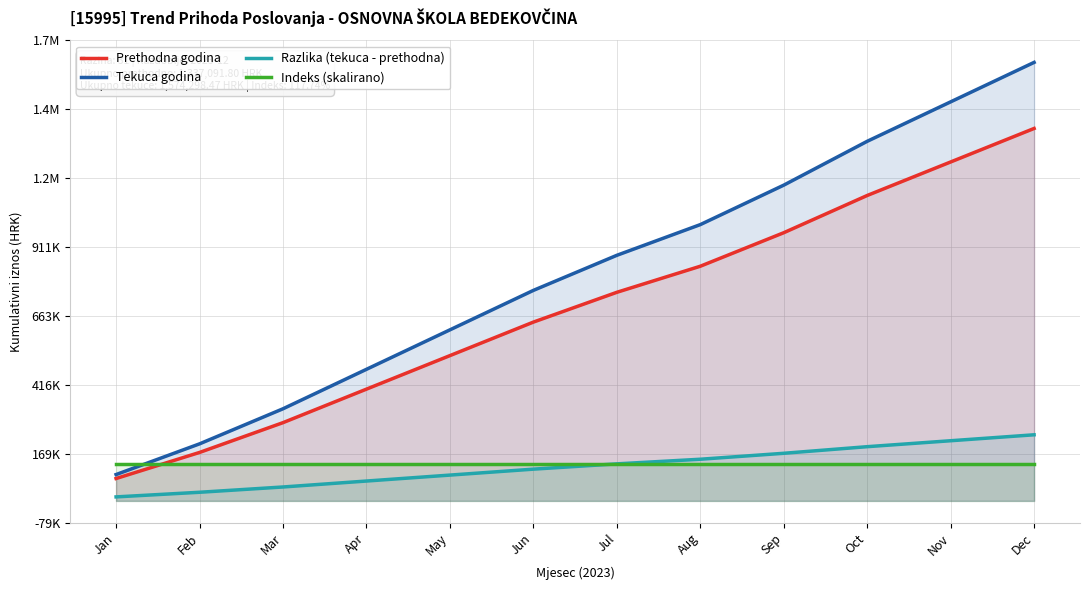

Where does the Razlika (tekuca - prethodna) series first go above 132835?

Jul